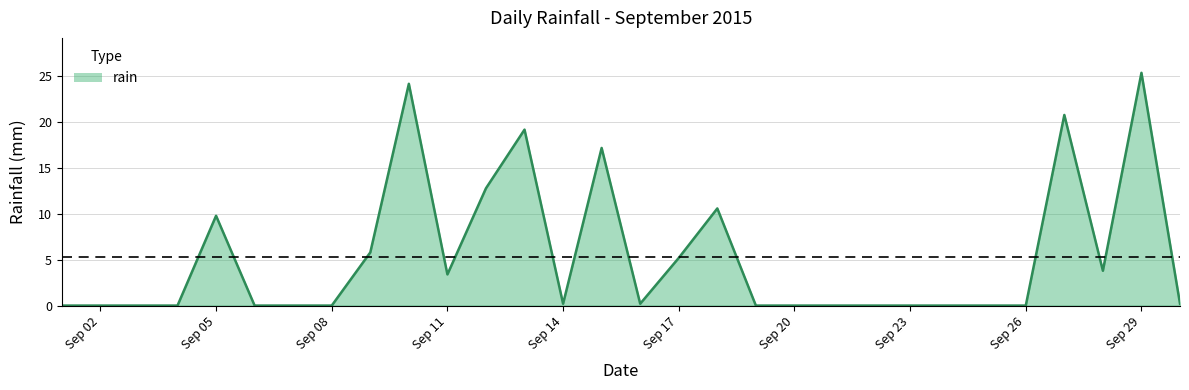

What is the greatest value displayed?

25.4